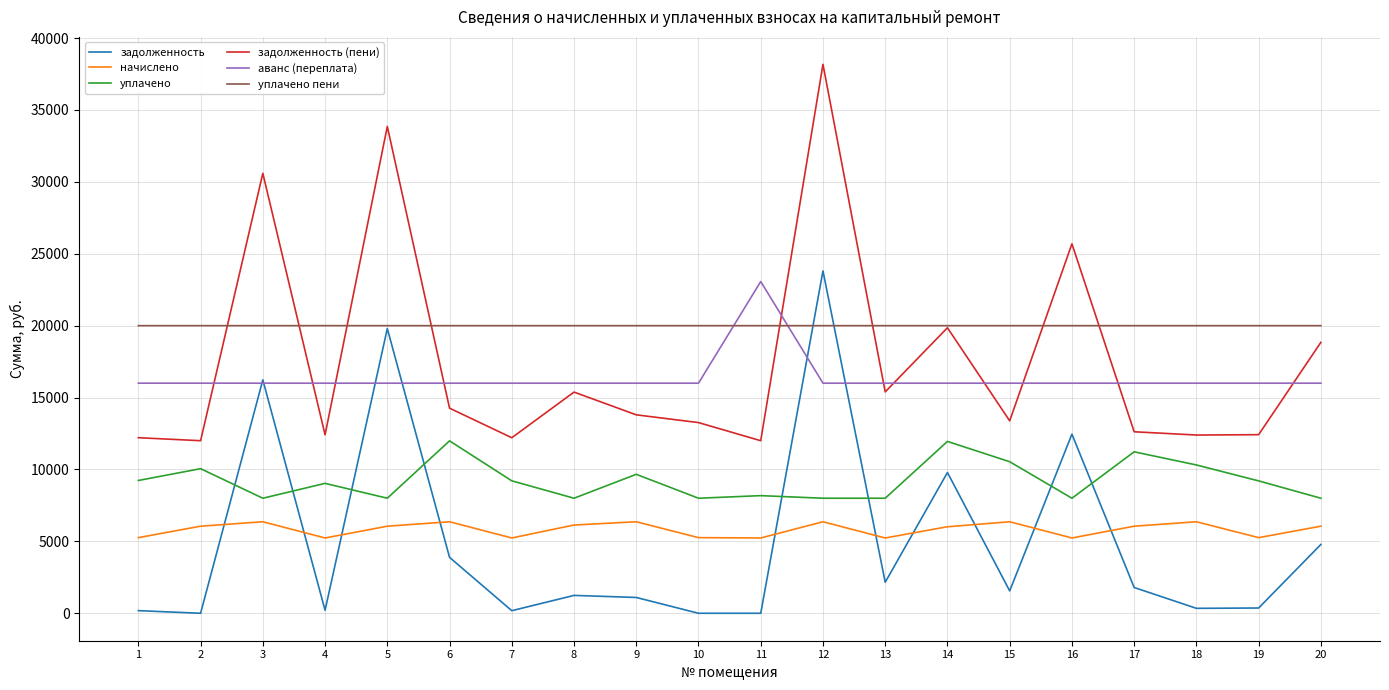

Which series has the largest total across all categories?

уплачено пени